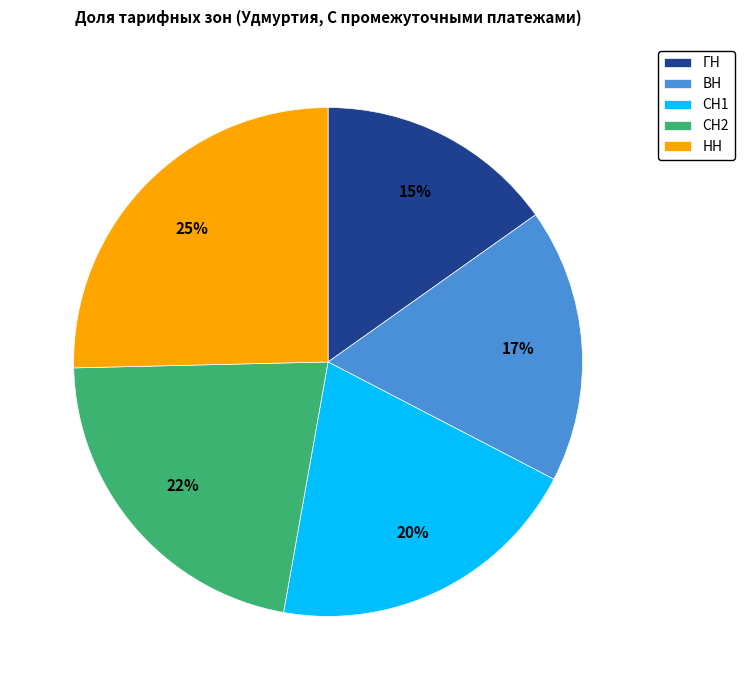

To the nearest percent, what is the average slice percentage?

20%